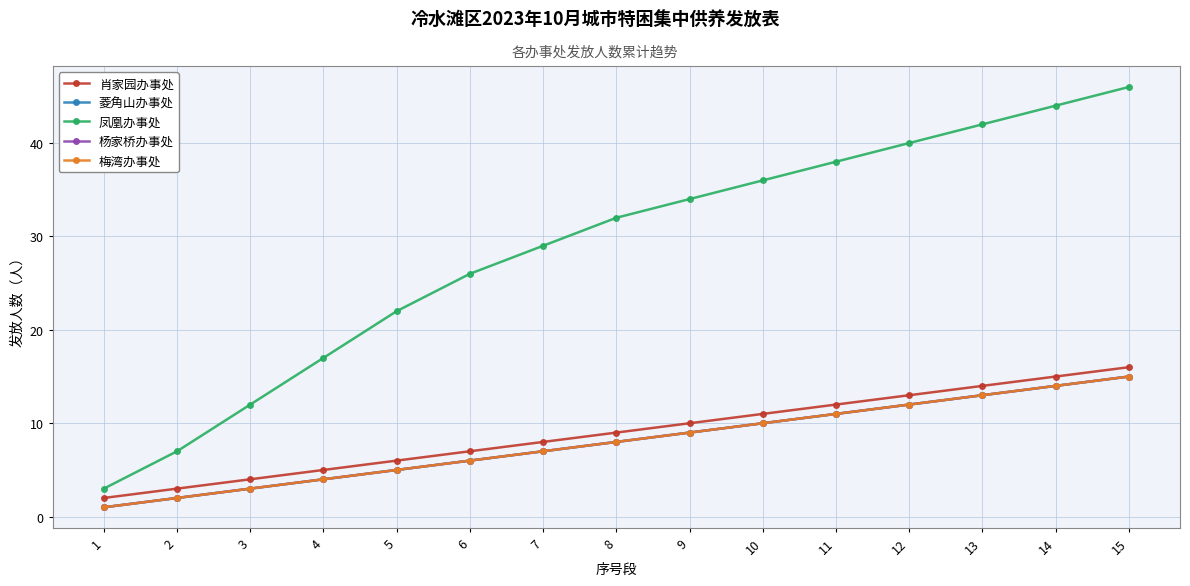

What is the minimum value for 菱角山办事处?

1